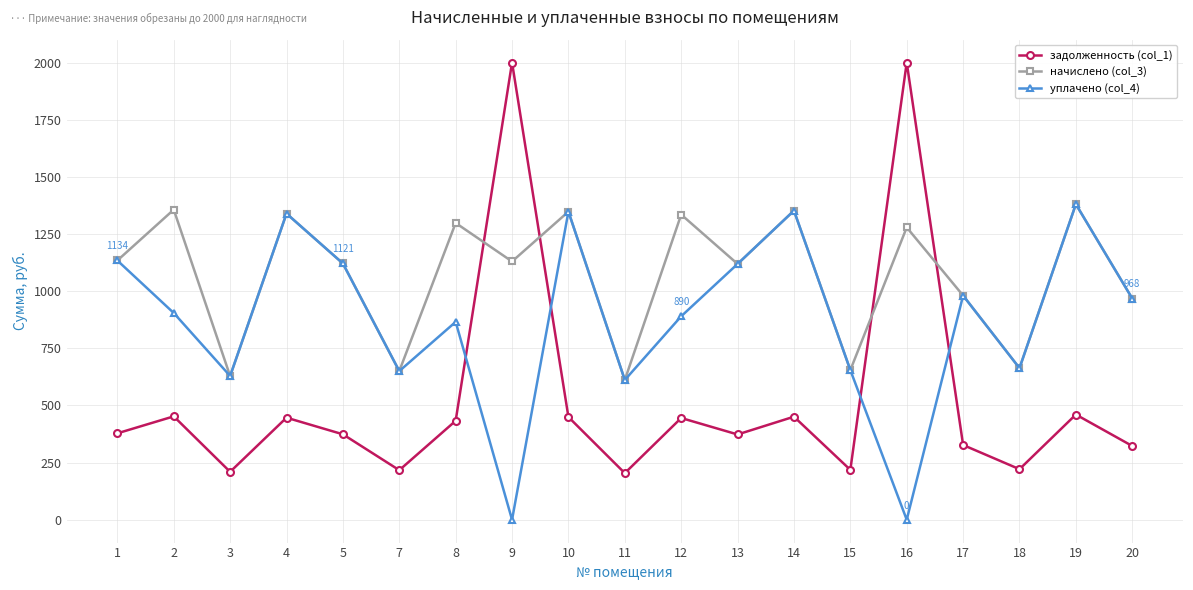

How many times do уплачено (col_4) and задолженность (col_1) cross each other?

4